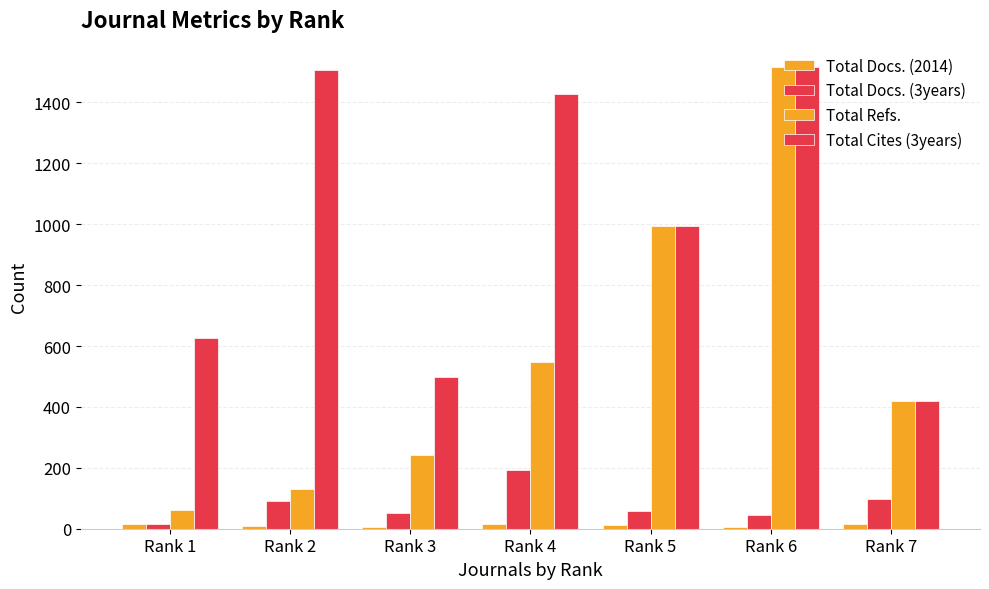

What is the approximate value of Total Docs. (3years) at Rank 4, to the nearest 10?

190